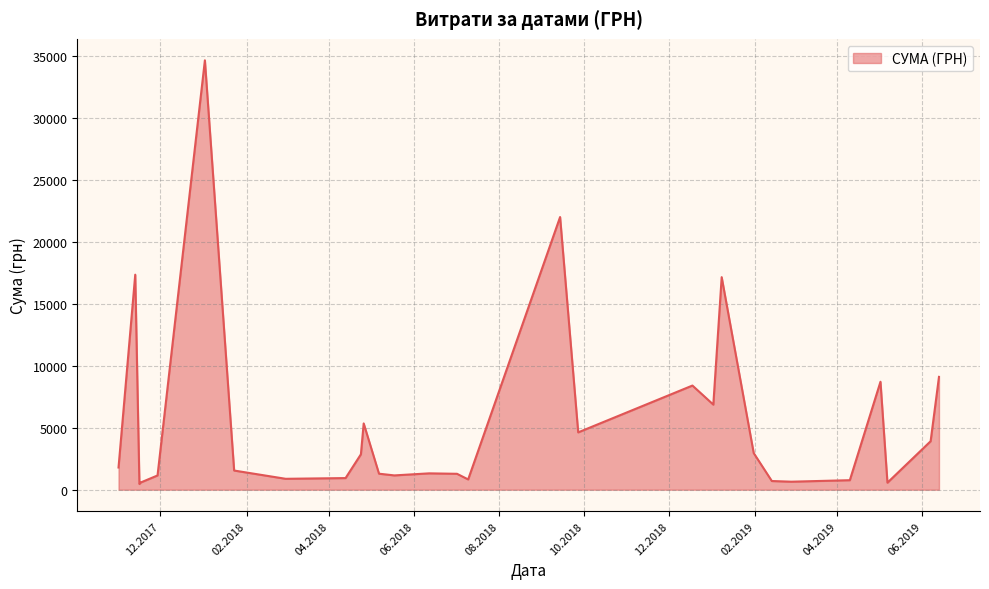

What is the difference between the maximum and minimum values?

34166.1